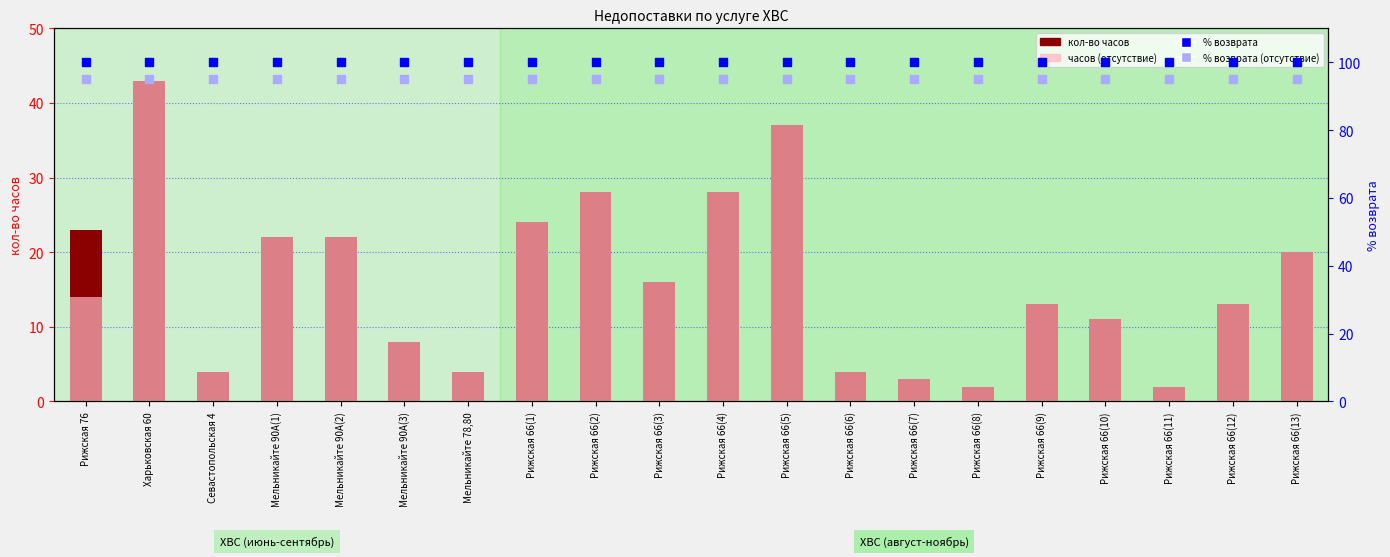

What are all the series names shown in the legend?

кол-во часов, часов (отсутствие), % возврата, % возврата (отсутствие)